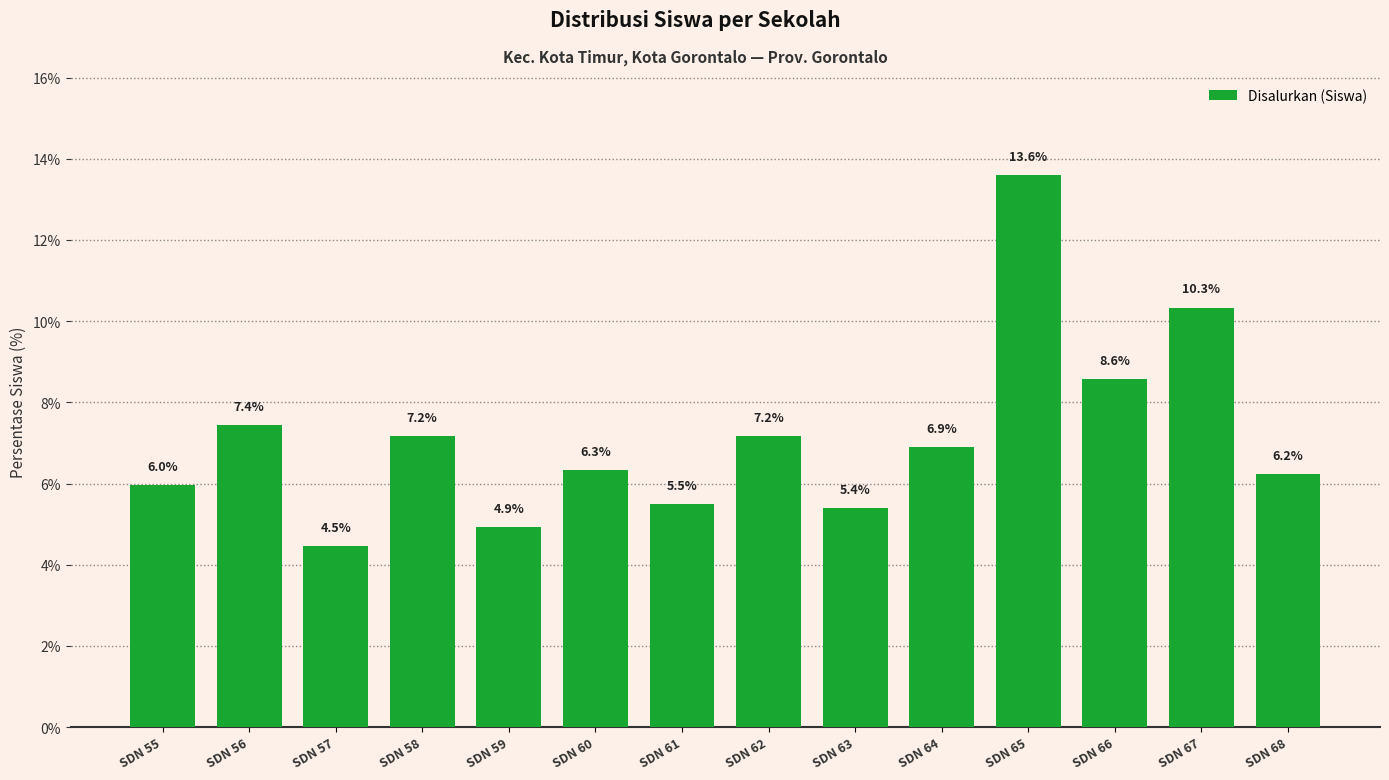

Which label corresponds to the largest value in the chart?

SDN 65